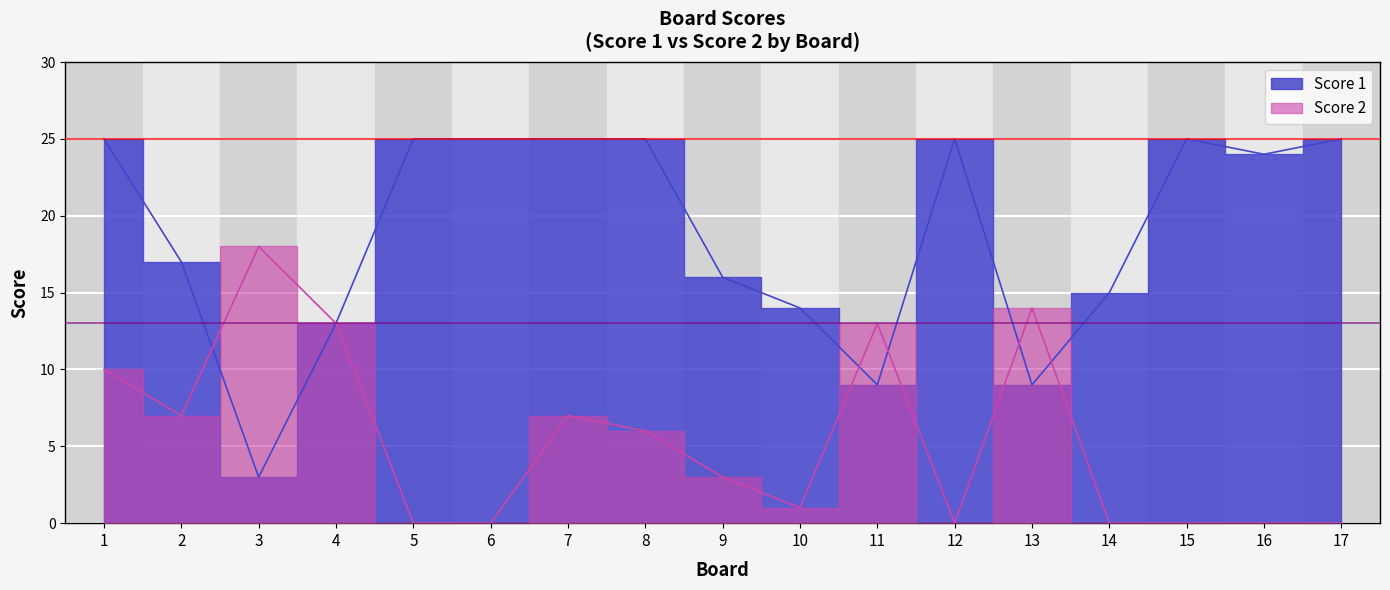

What is the value of the Score 1 point at the 16th from the left?

24